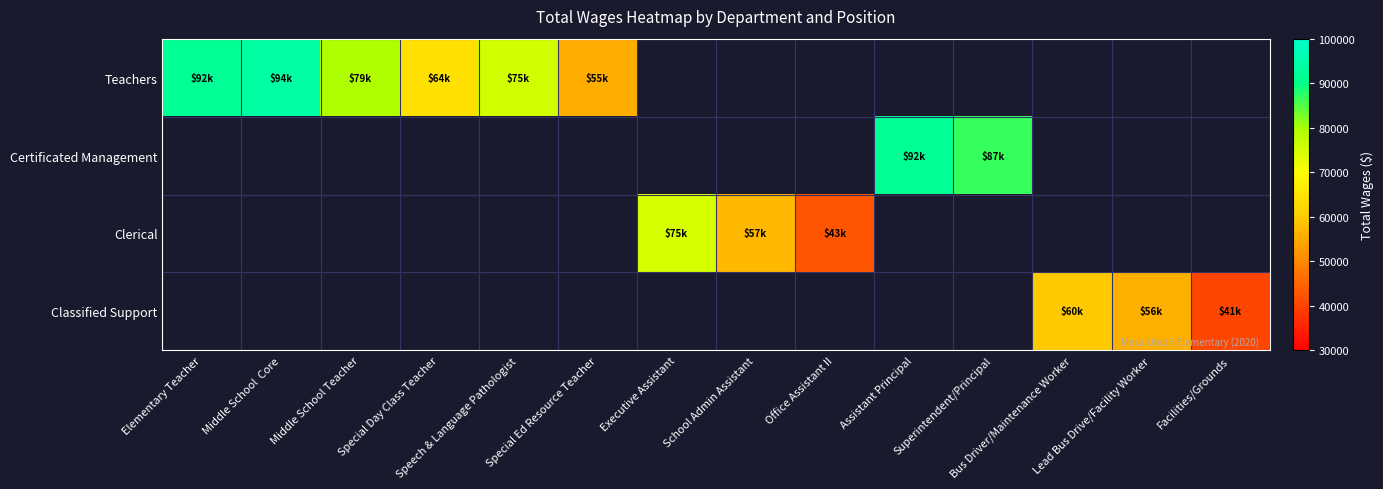

Is the value of Certificated Management at Speech & Language Pathologist greater than the value of Clerical at Special Day Class Teacher?

No